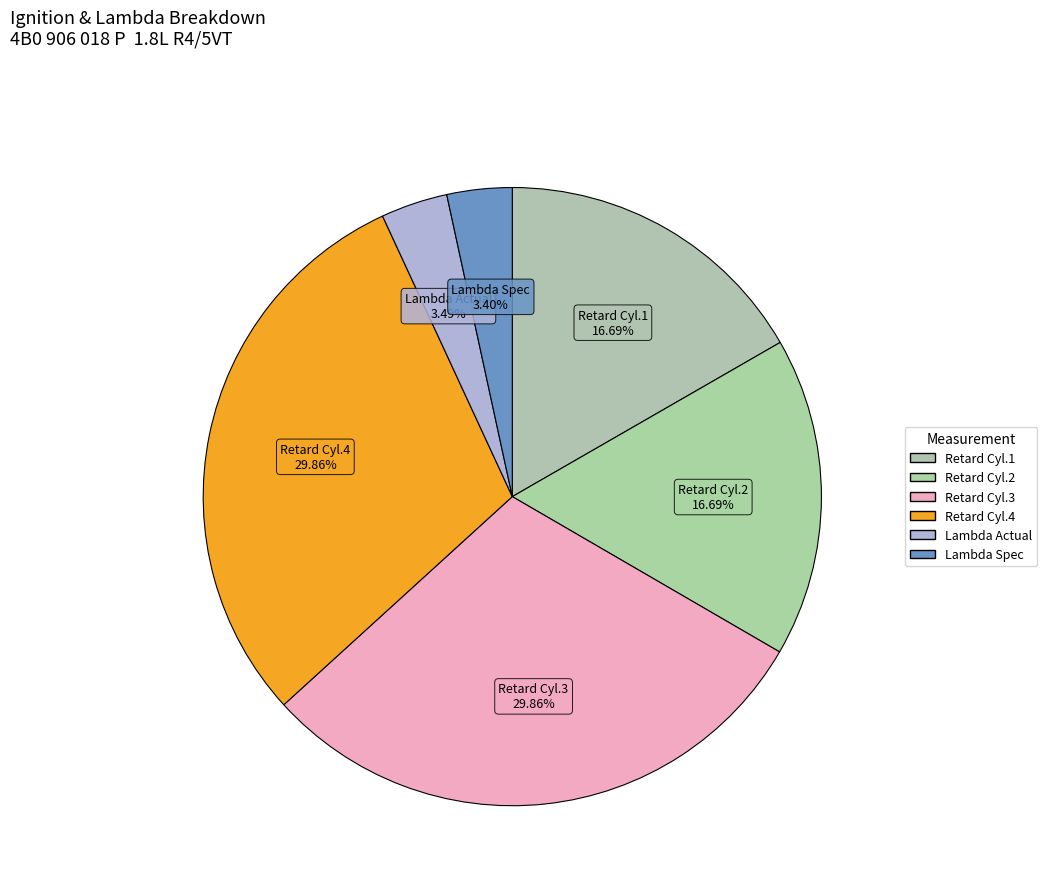

Count the number of slices in the pie.

6